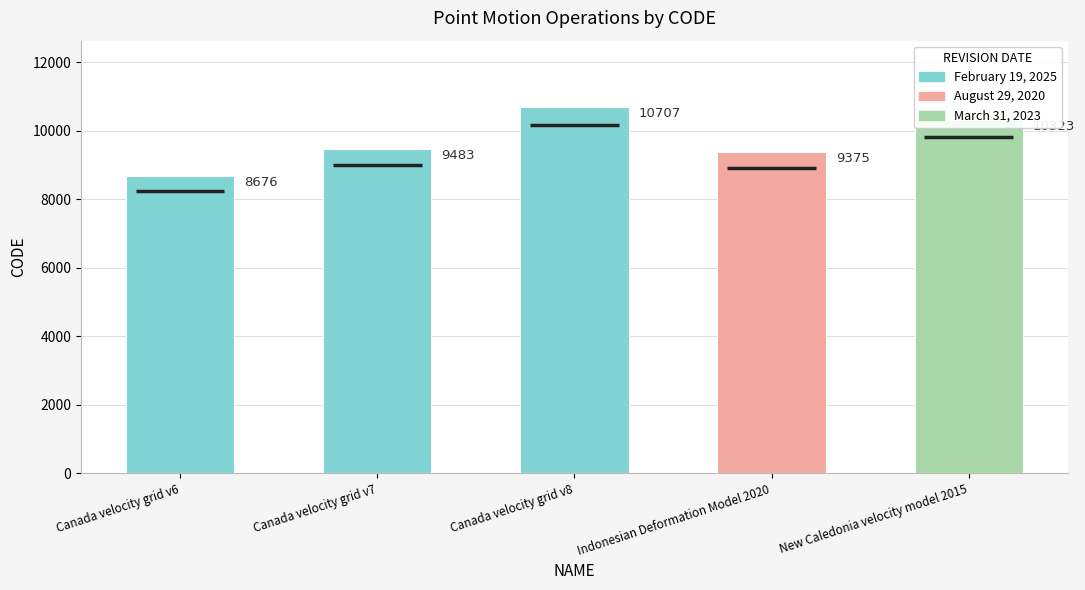

The value at Canada velocity grid v7 is 9483. True or false?

True